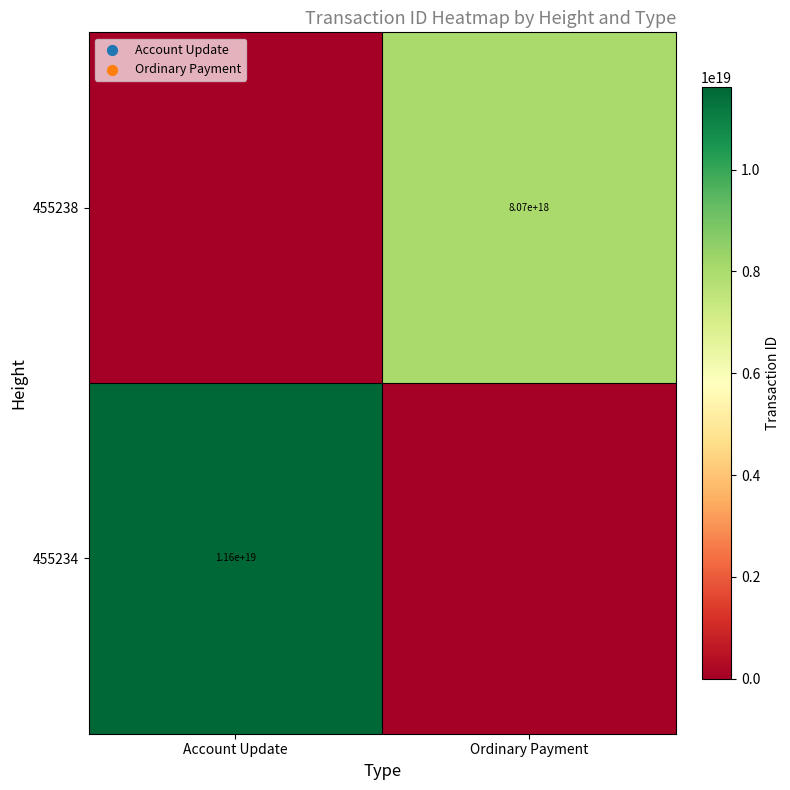

The value of 455234 at Account Update is 11600000000000000000. True or false?

True